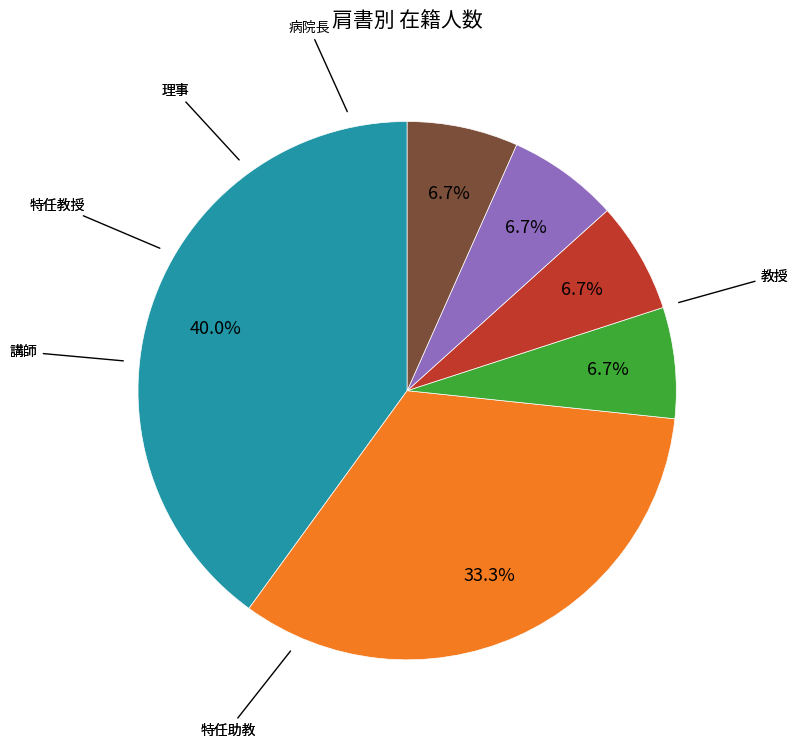

Is there a majority slice in this chart?

No